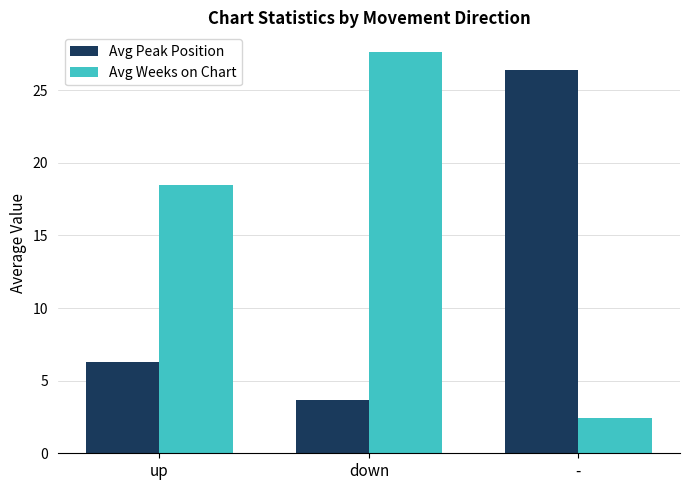

Reading left to right, transcribe all the data shown in this chart.

Avg Peak Position: up=6.3	down=3.7	-=26.4
Avg Weeks on Chart: up=18.5	down=27.6	-=2.4